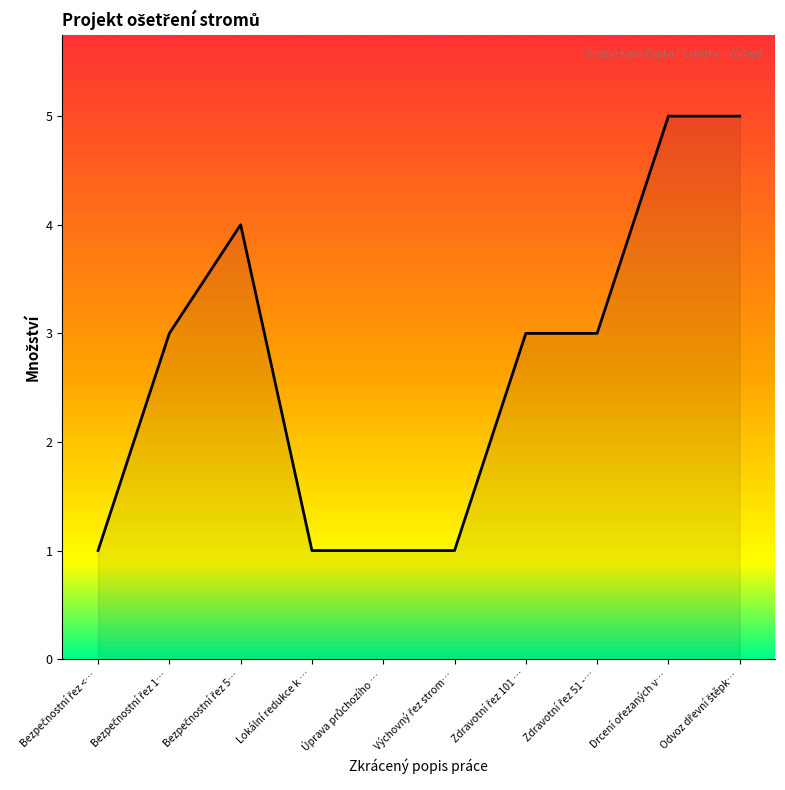

What position from the left is Lokální redukce k …?

4